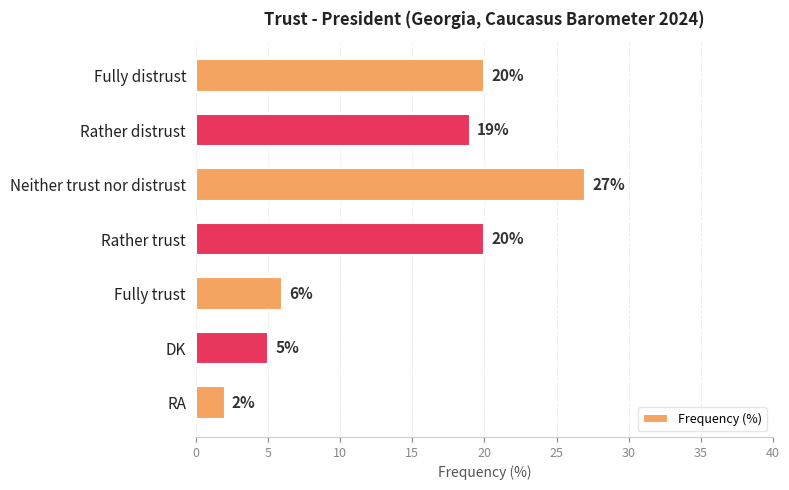

True or false: the data shows 10 at Rather trust.

False